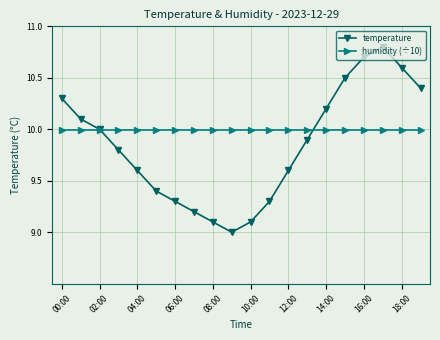

Which series has the largest total across all categories?

humidity (÷10)